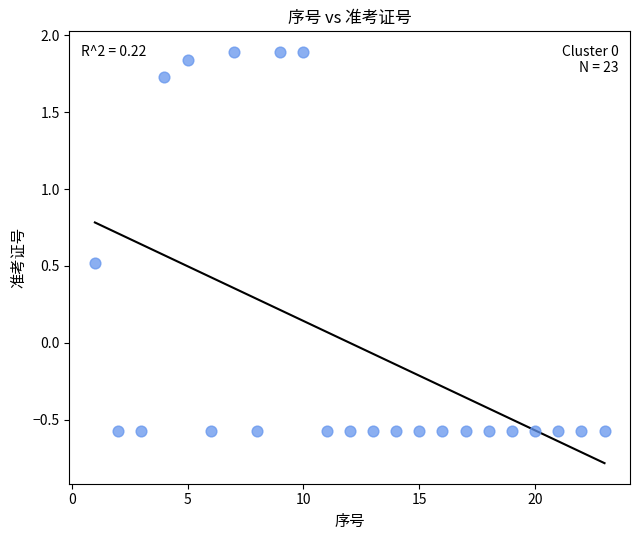

What is the range of X values (max minus min)?

22.0